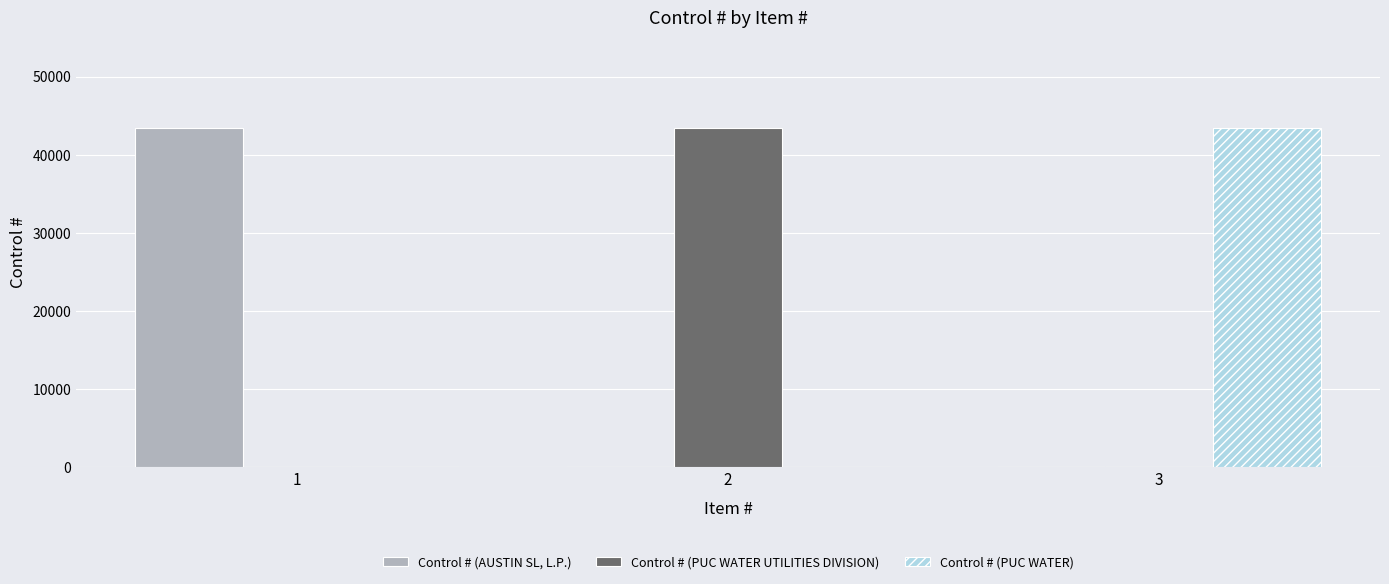

What are all the series names shown in the legend?

Control # (AUSTIN SL, L.P.), Control # (PUC WATER UTILITIES DIVISION), Control # (PUC WATER)